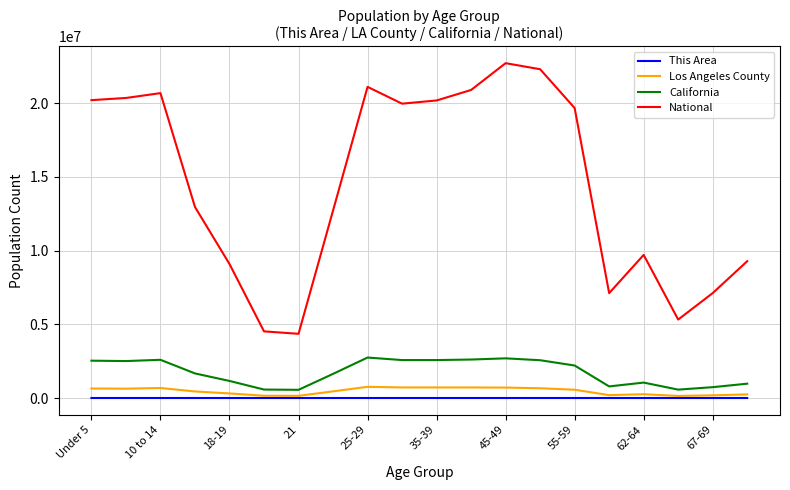

What is the greatest value displayed?

22708591